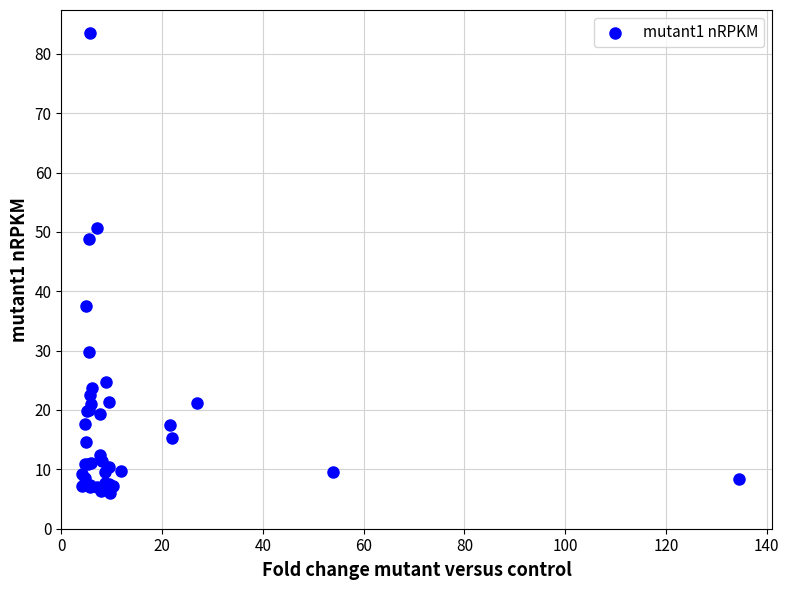

What Y value in the scatter plot is closest to 44?

48.7